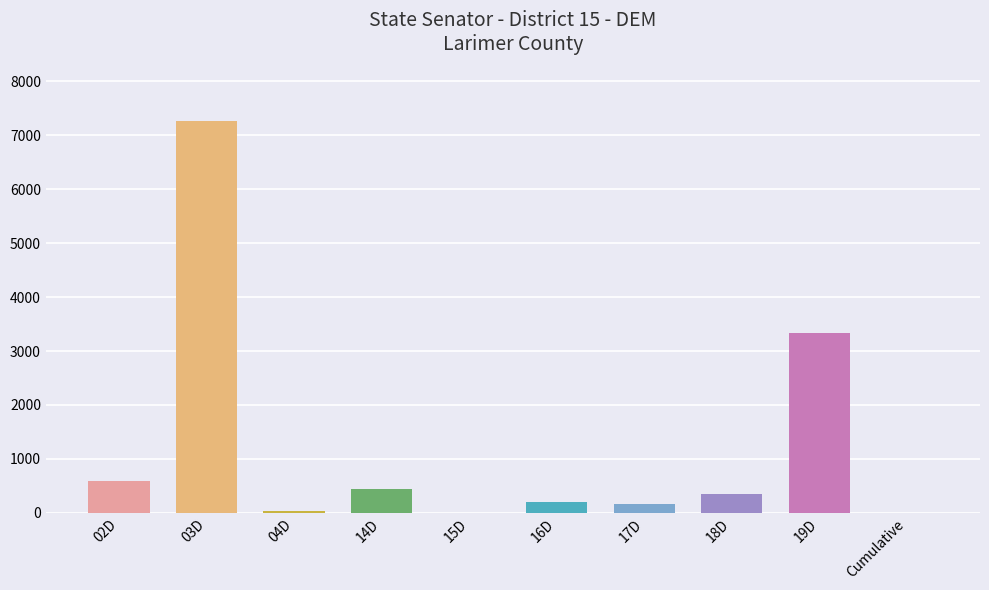

How many values are below 341?

5